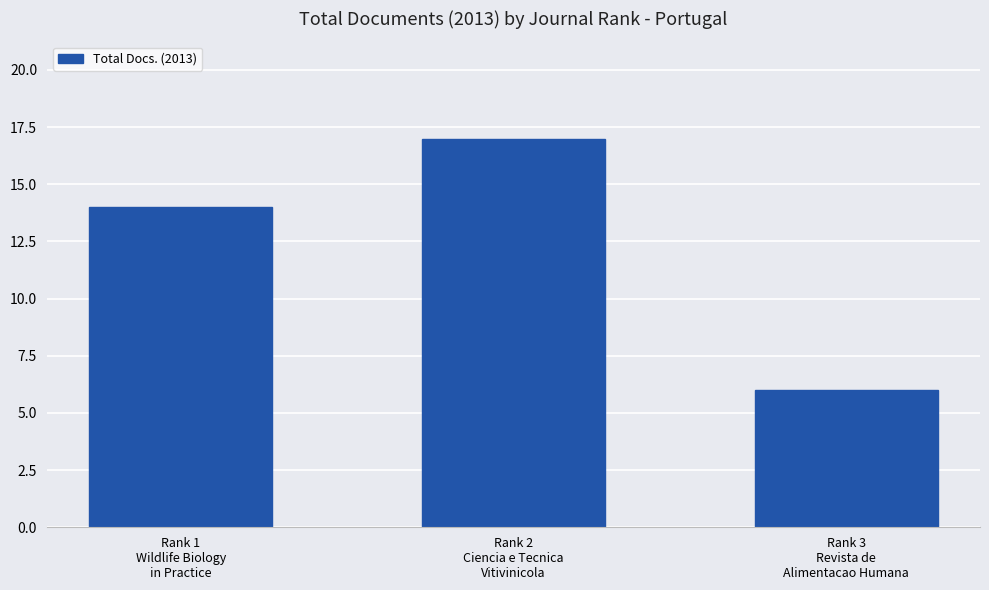

List the labels in order of value, largest first.

Rank 2
Ciencia e Tecnica
Vitivinicola, Rank 1
Wildlife Biology
in Practice, Rank 3
Revista de
Alimentacao Humana